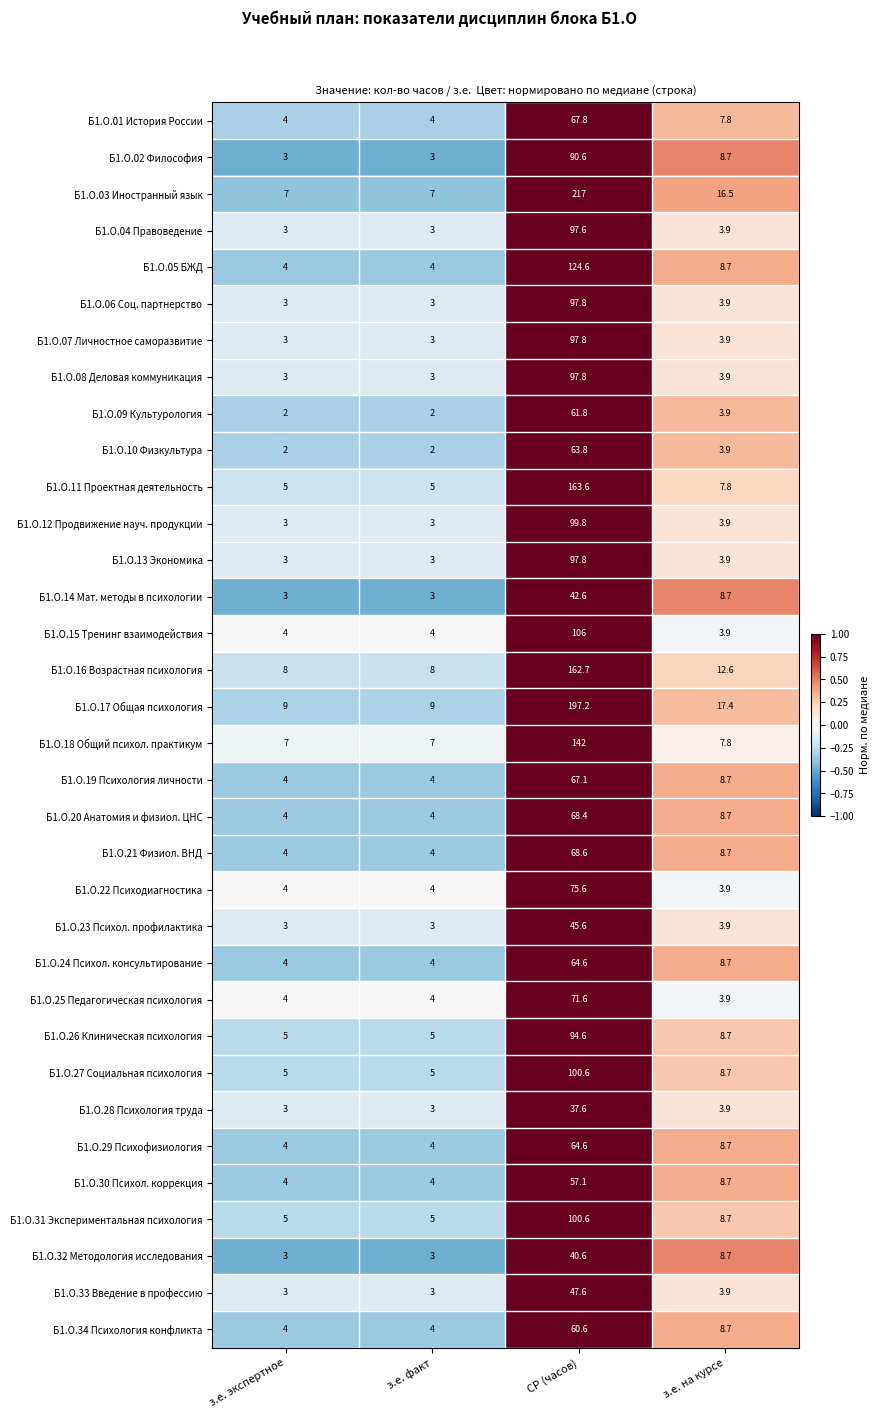

What is the difference between the highest and lowest values at з.е. экспертное?

7.0